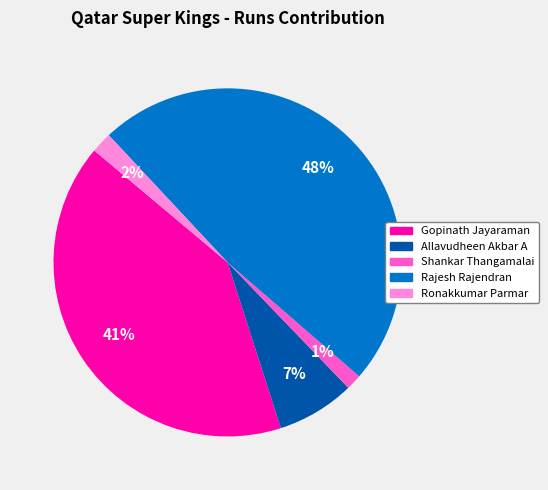

Does Gopinath Jayaraman account for over 50% of the chart?

No